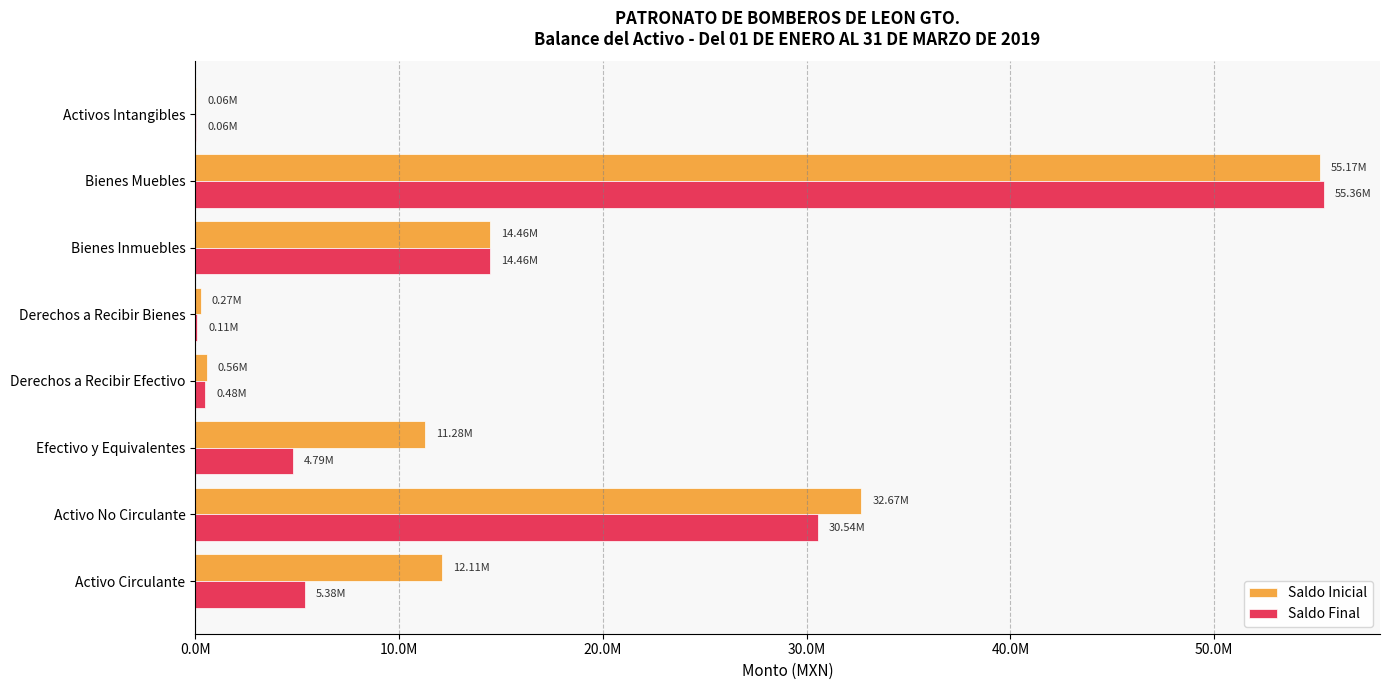

Where is Saldo Inicial nearest to the value 27615981?

Activo No Circulante